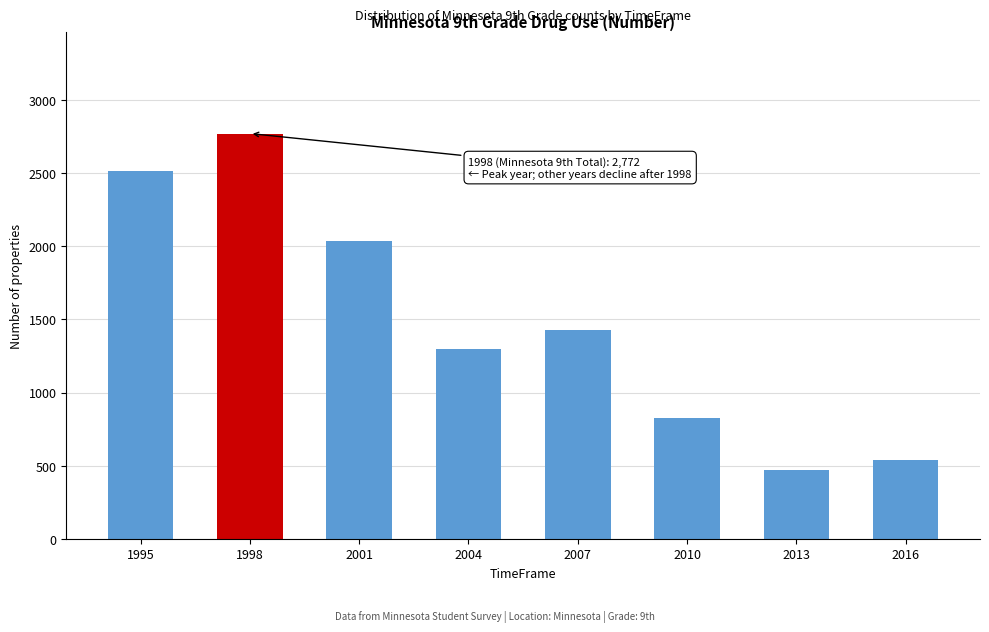

Reading right to left, transcribe all the data shown in this chart.

540	467	828	1426	1296	2035	2772	2516